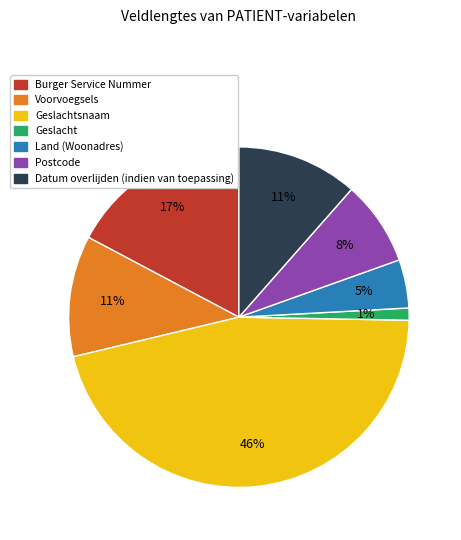

True or false: Geslacht accounts for 11% of the total.

False